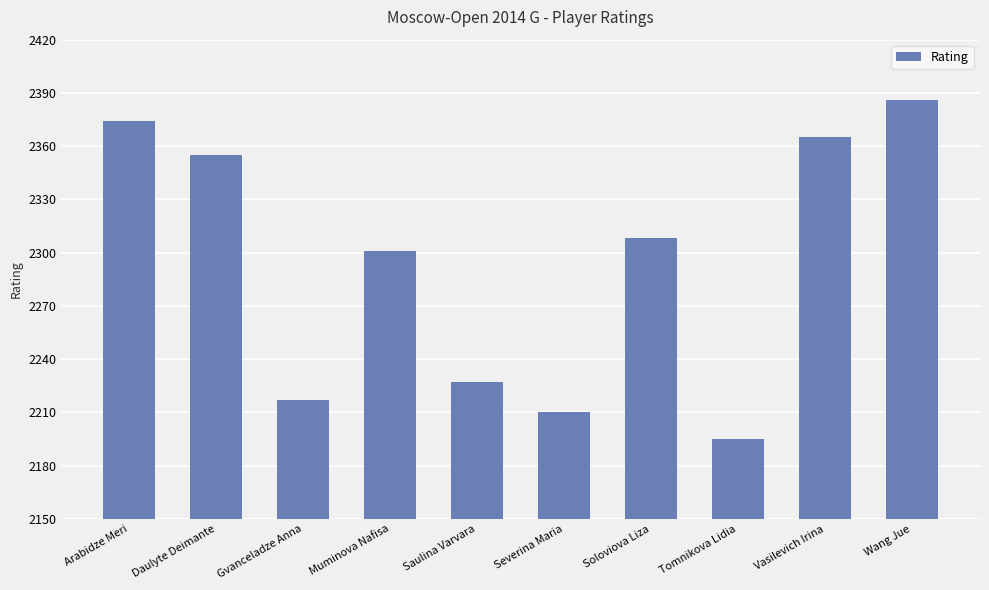

Reading left to right, extract all data points from this chart.

Arabidze Meri=2374	Daulyte Deimante=2355	Gvanceladze Anna=2217	Muminova Nafisa=2301	Saulina Varvara=2227	Severina Maria=2210	Soloviova Liza=2308	Tomnikova Lidia=2195	Vasilevich Irina=2365	Wang Jue=2386